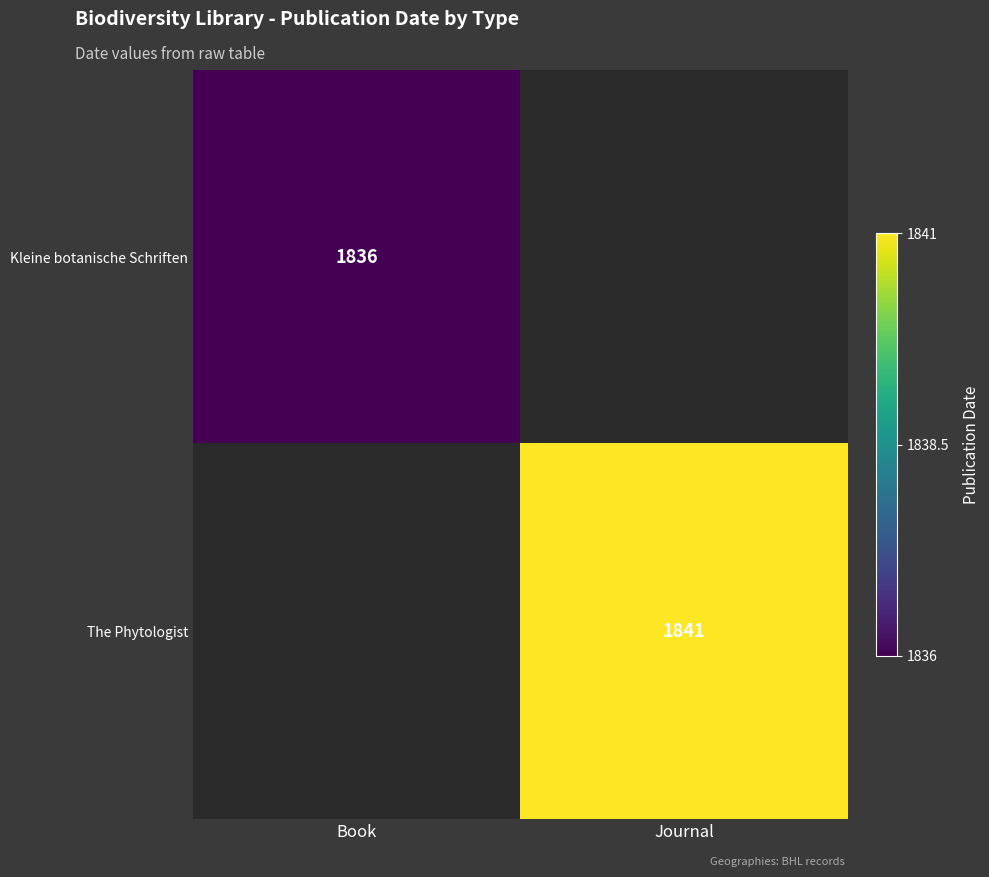

The value of The Phytologist at Journal is 1841. True or false?

True